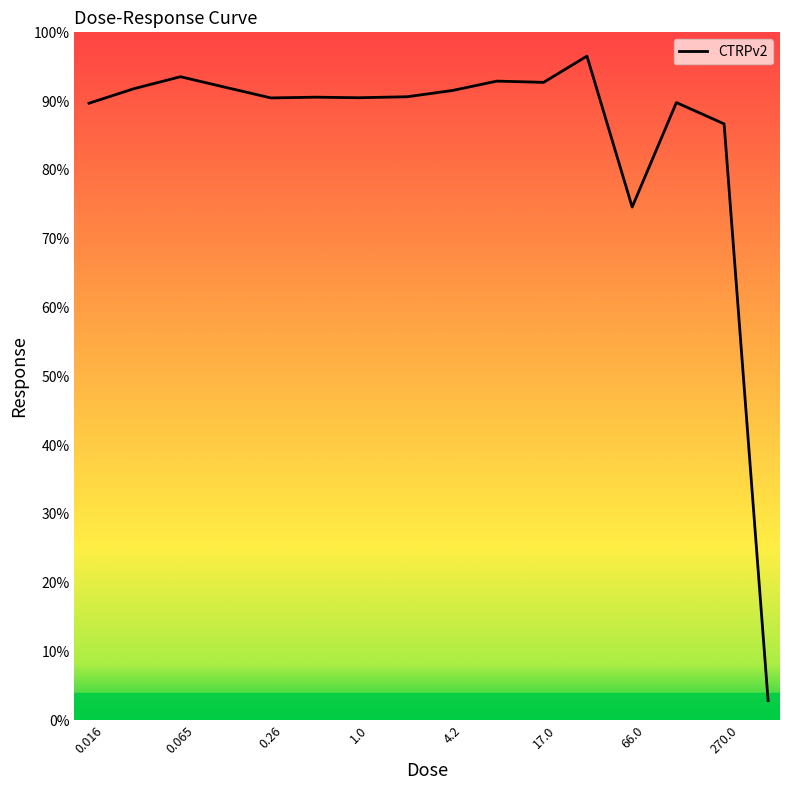

What is the difference between the maximum and minimum values?

93.7